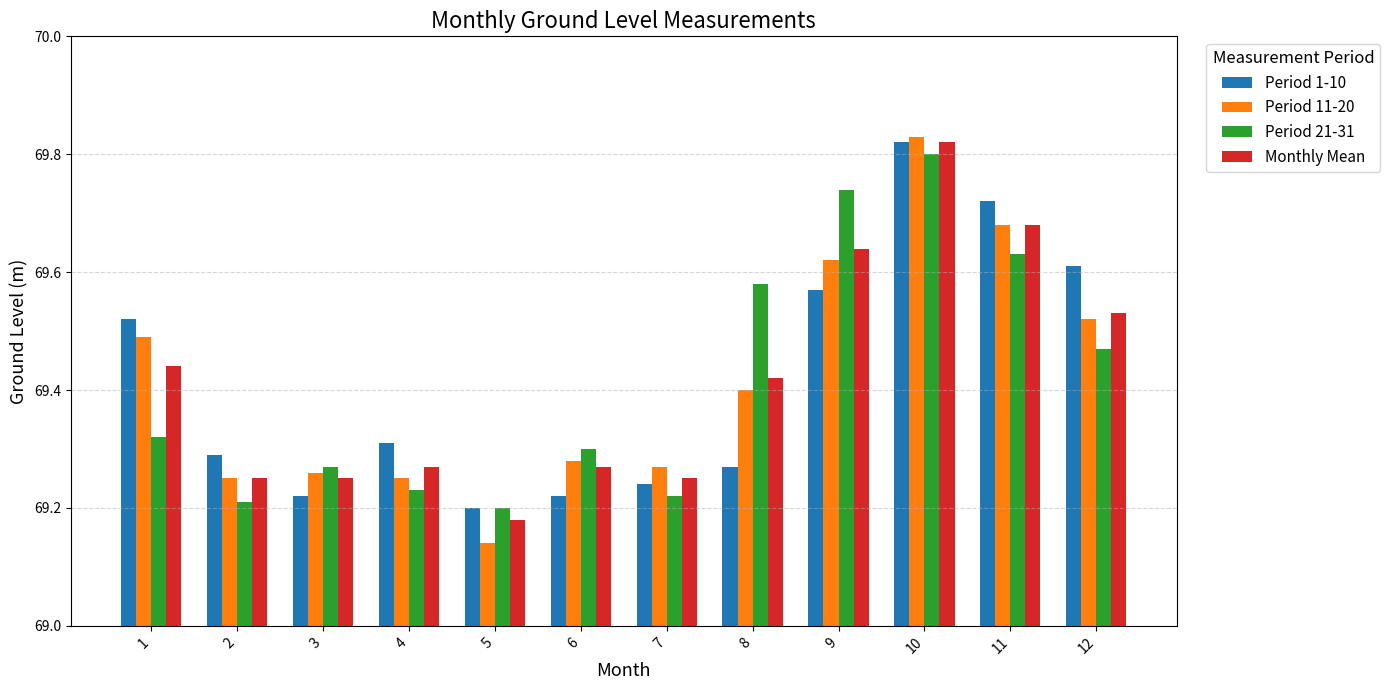

Count the number of categories in the chart.

12